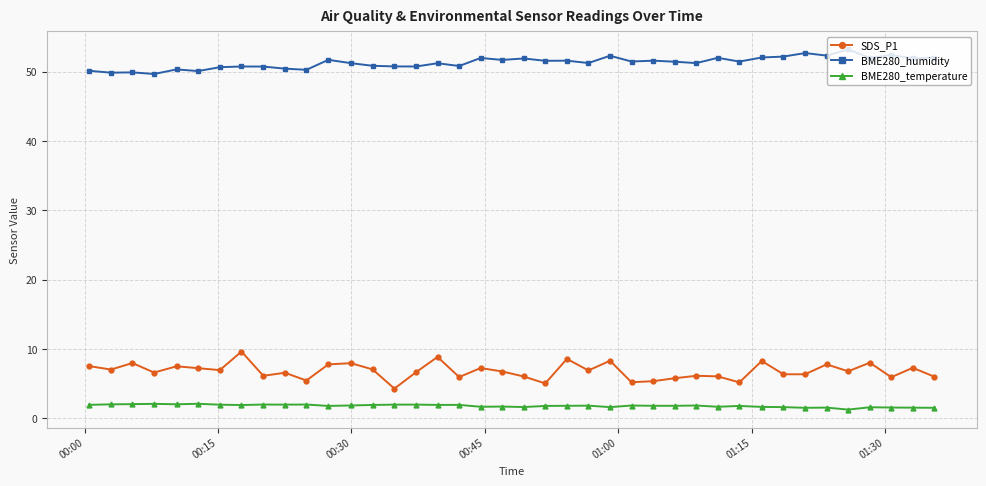

What is the sum of all BME280_humidity values?

2053.3